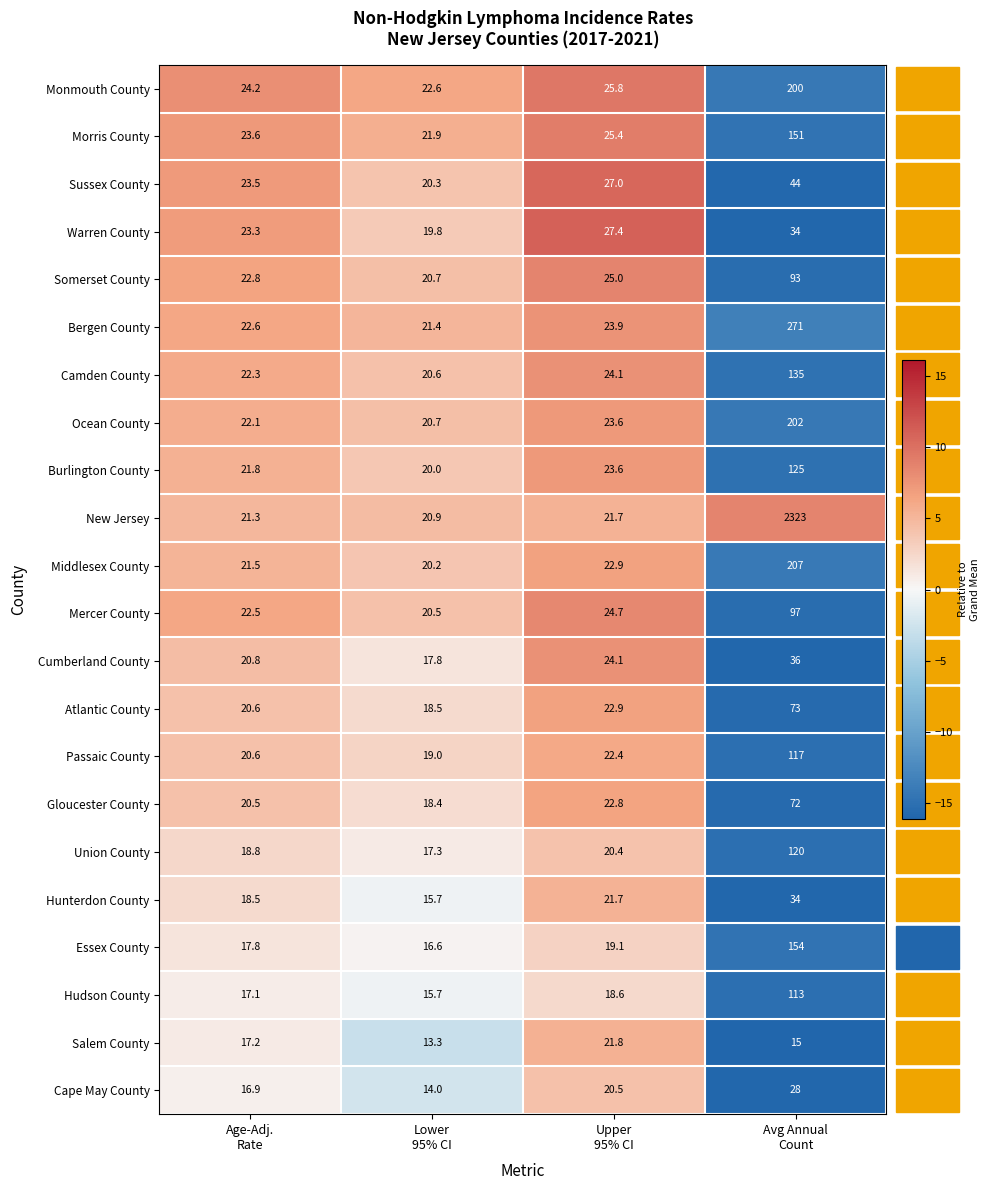

What is the maximum value for Burlington County?

125.0